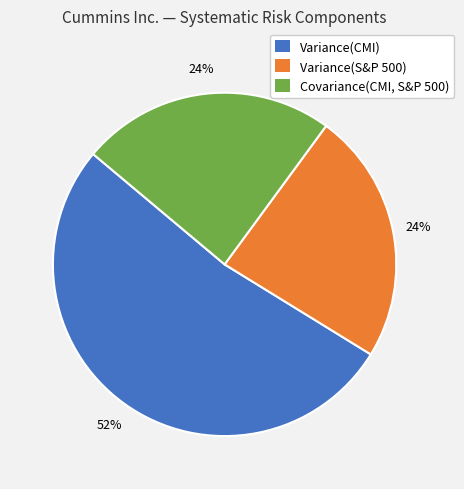

Combined, do Variance(S&P 500) and Covariance(CMI, S&P 500) account for over 50%?

No